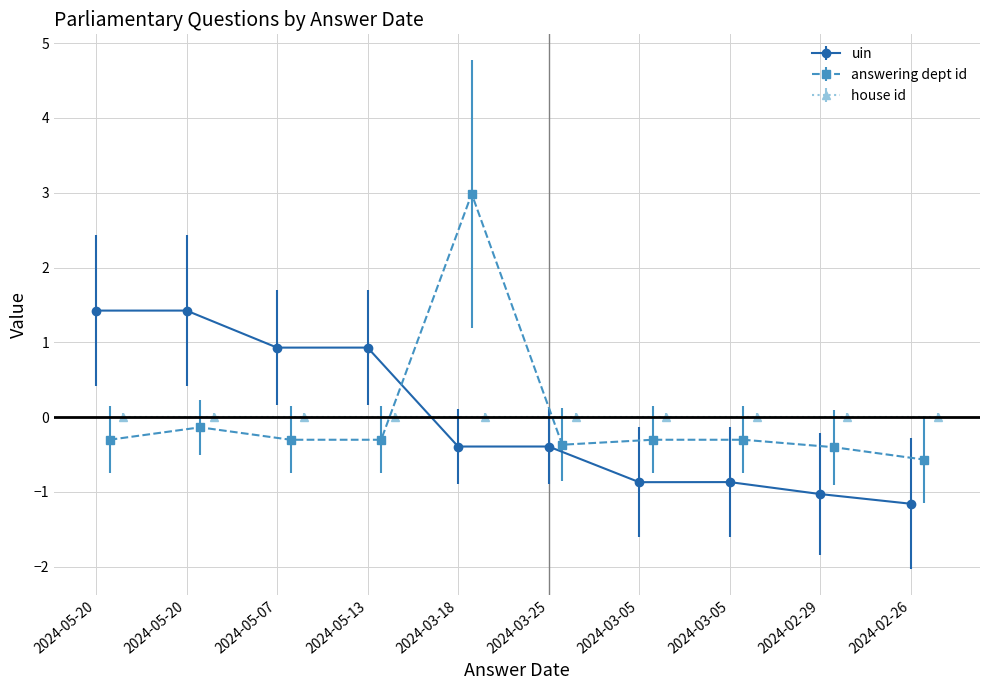

Which series ends up on top after the final intersection of uin and answering dept id?

answering dept id